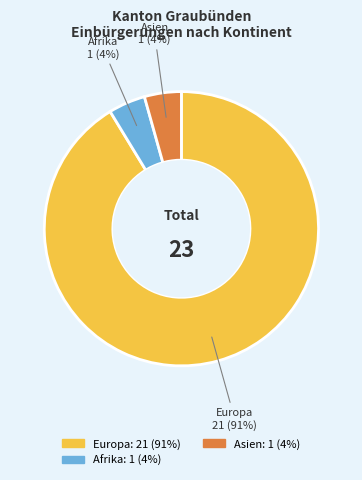

Is there a majority slice in this chart?

Yes